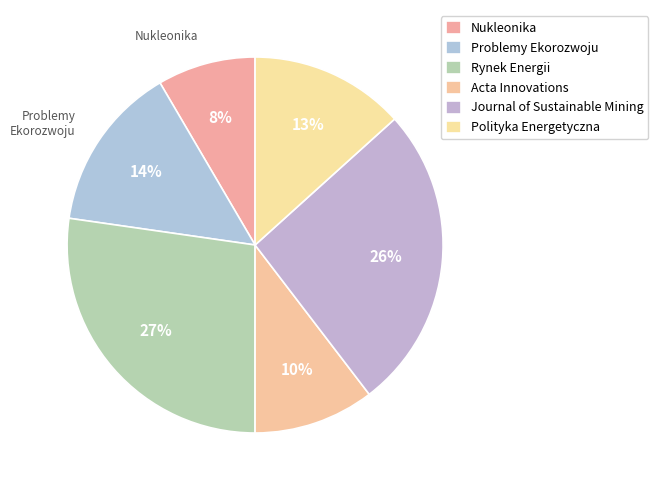

Which category has the smallest portion of the pie?

Nukleonika